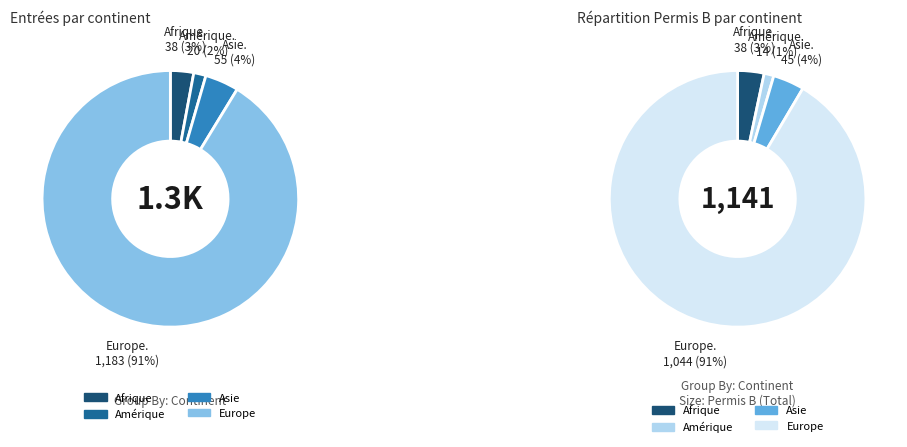

To the nearest percent, what percentage of the pie is Amérique?

2%